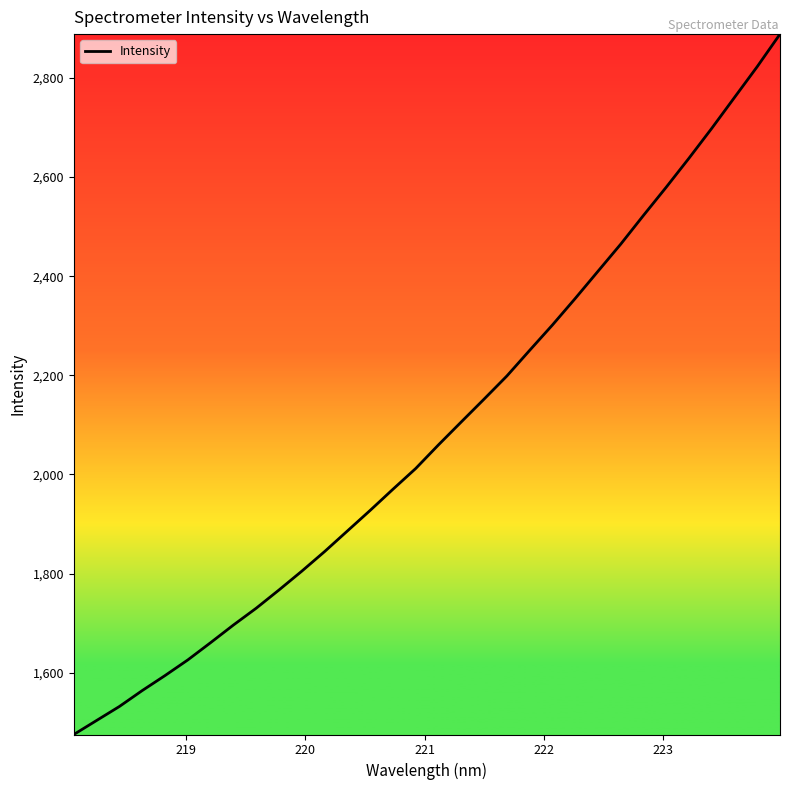

What is the difference between the maximum and minimum values?

1413.2